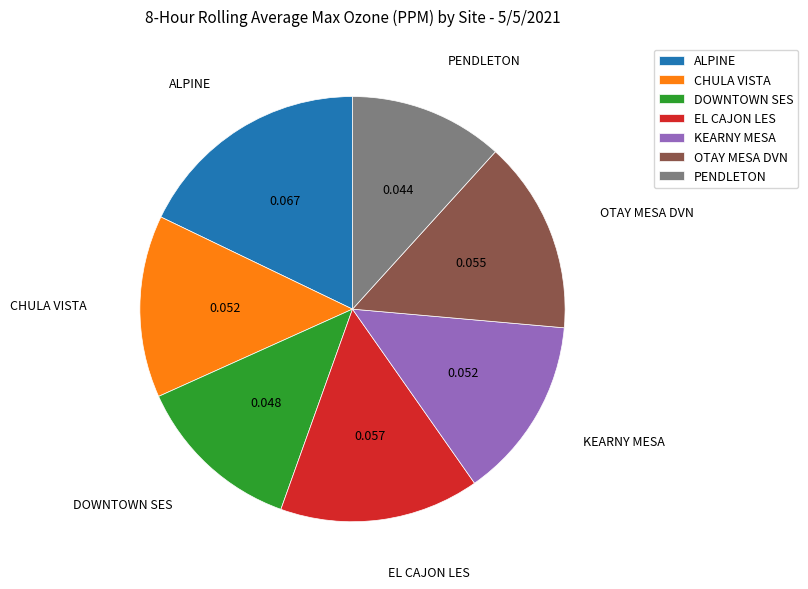

True or false: PENDLETON accounts for 12% of the total.

True